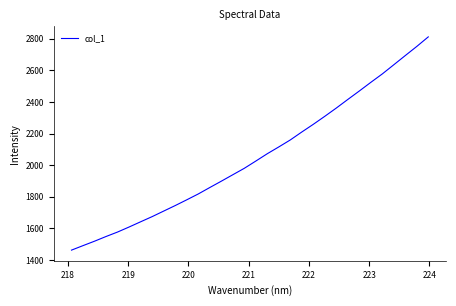

What is the smallest value displayed?

1463.0